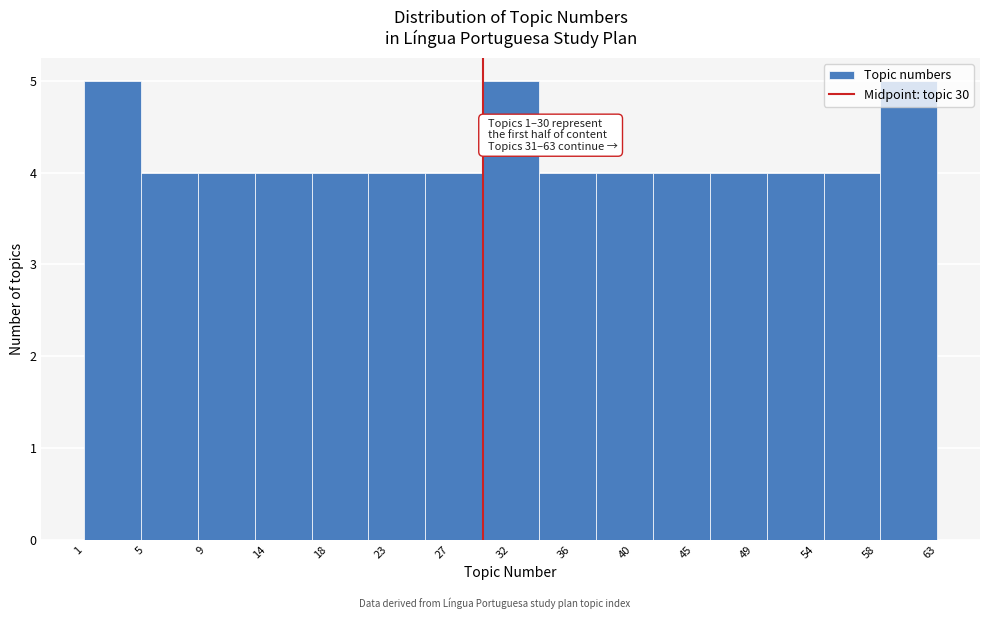

What is the change in value from 23 to 32?

+1